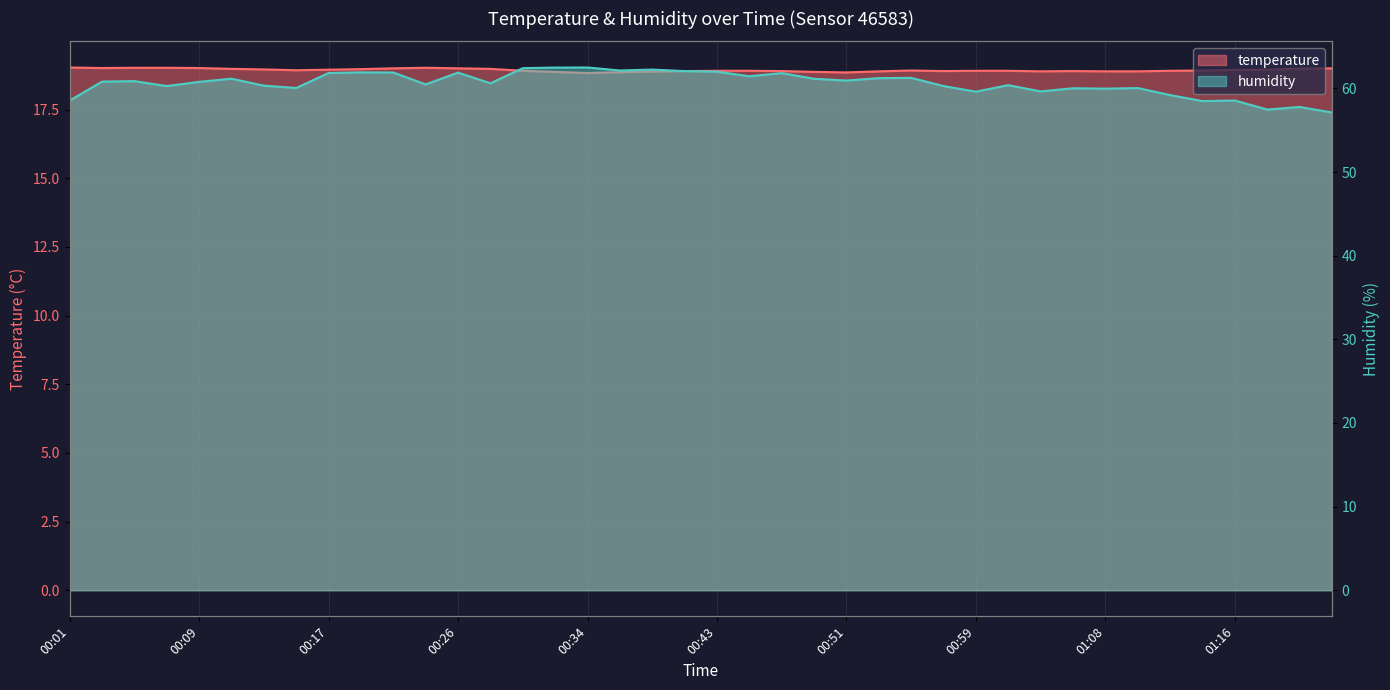

Does the chart have visible grid lines?

Yes